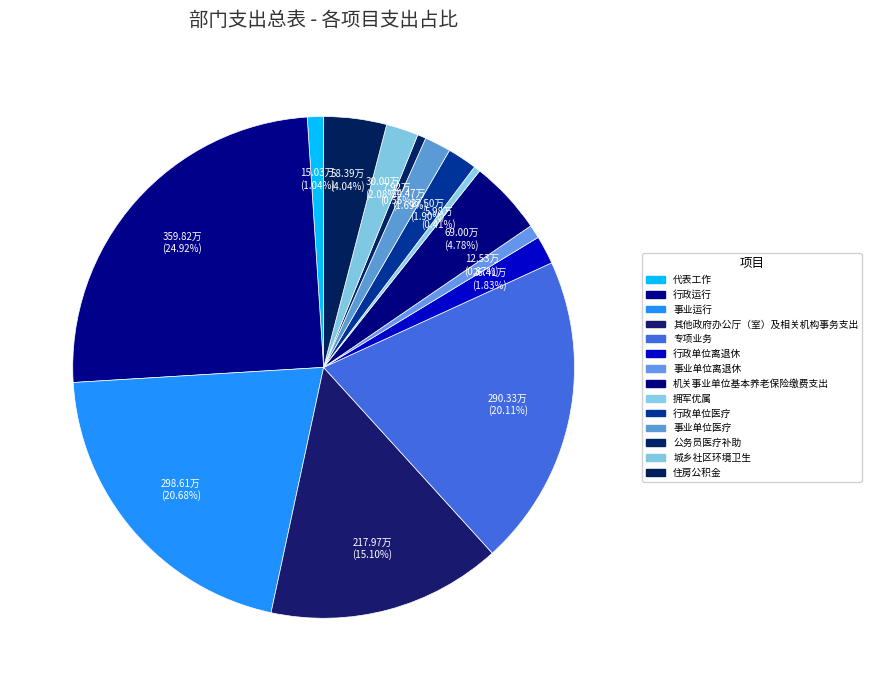

How many slices are in this pie chart?

14